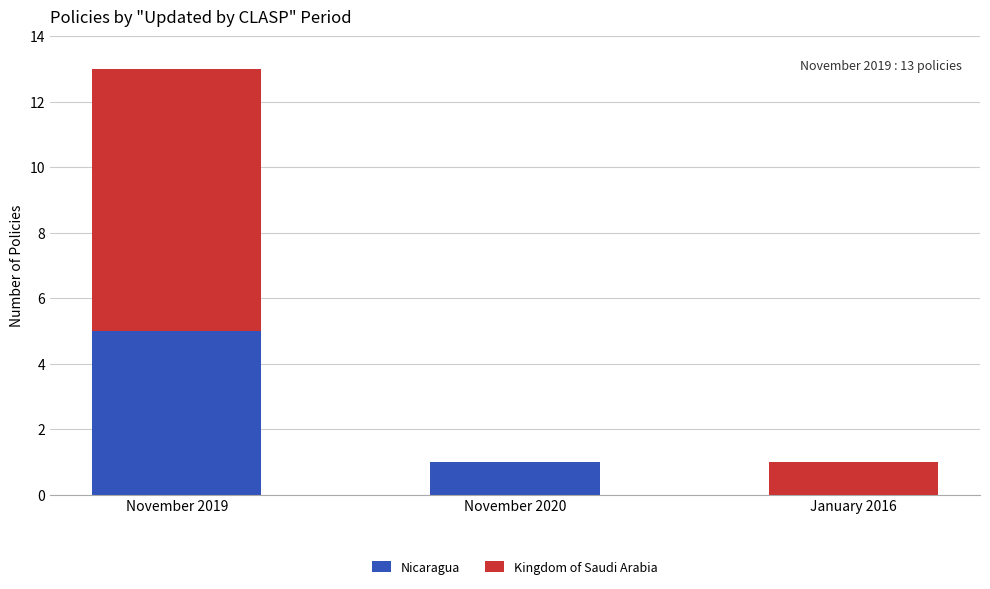

The Nicaragua series shows 2 at November 2019. True or false?

False